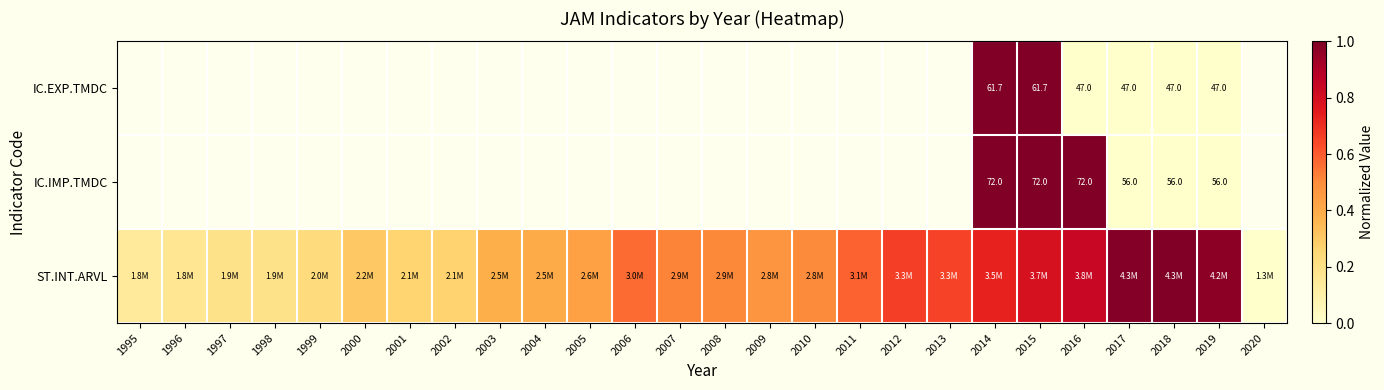

Which series has the widest spread of values?

ST.INT.ARVL